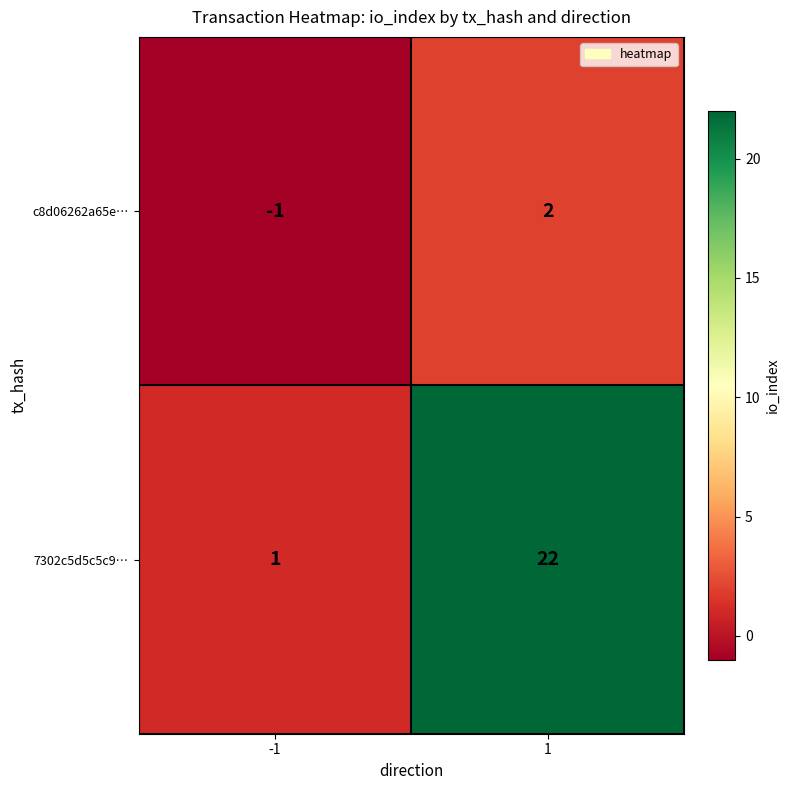

Reading left to right, list all the values displayed in this chart.

c8d06262a65e…: -1	2
7302c5d5c5c9…: 1	22